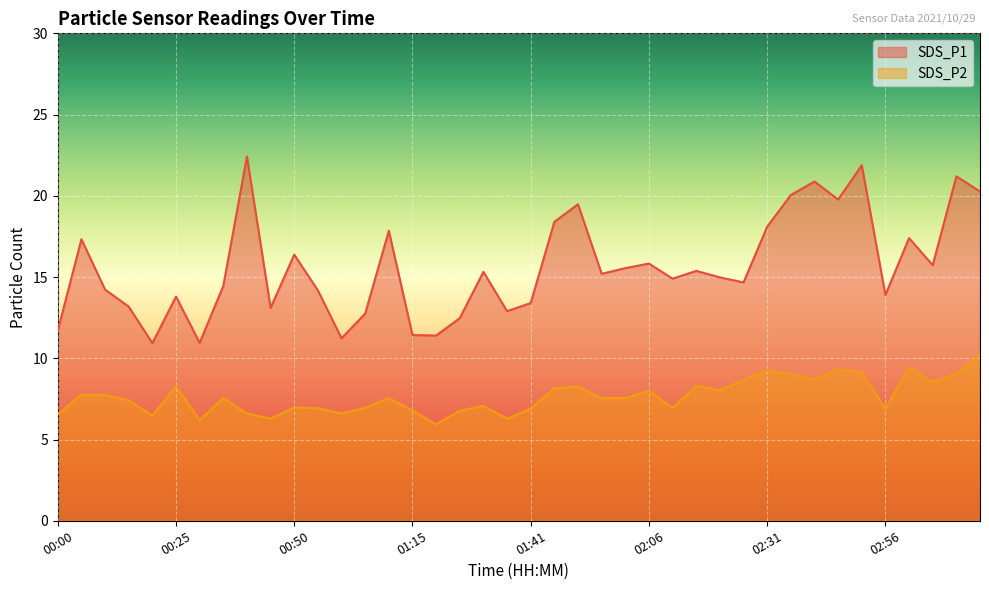

True or false: SDS_P2 and SDS_P1 cross at least once.

False